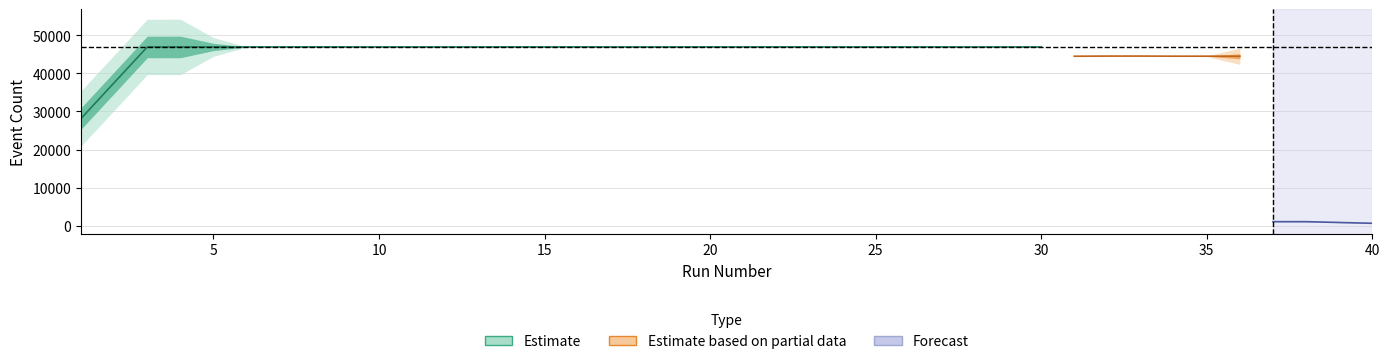

True or false: NumTrackEvents and NumHitEvents cross at least once.

False